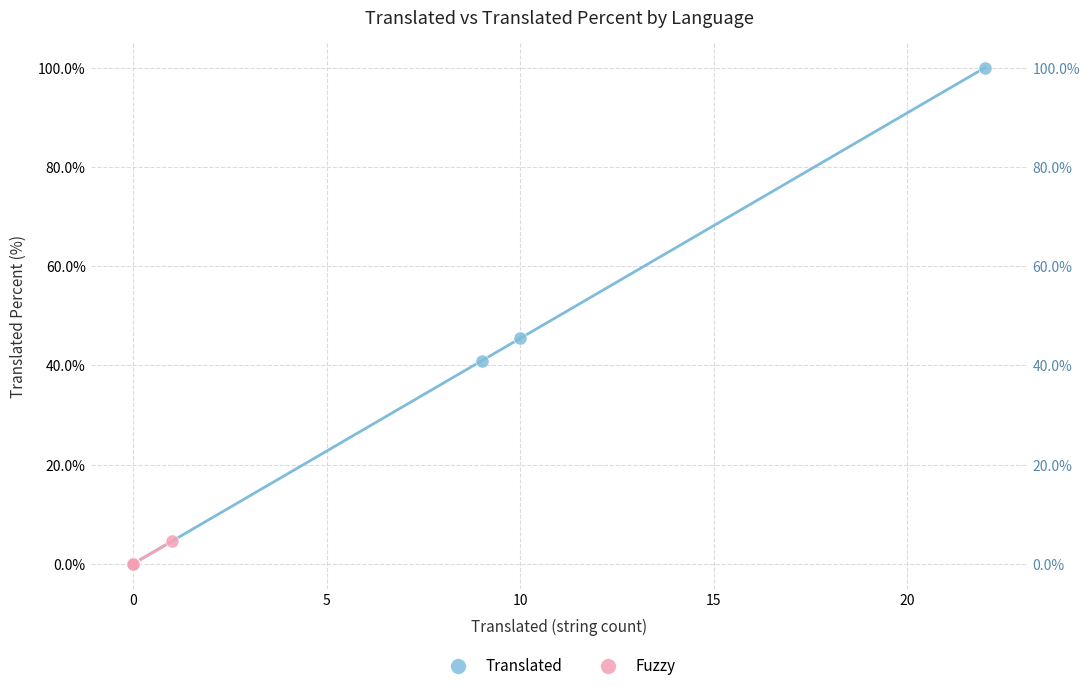

Which series reaches the maximum Y coordinate?

Translated